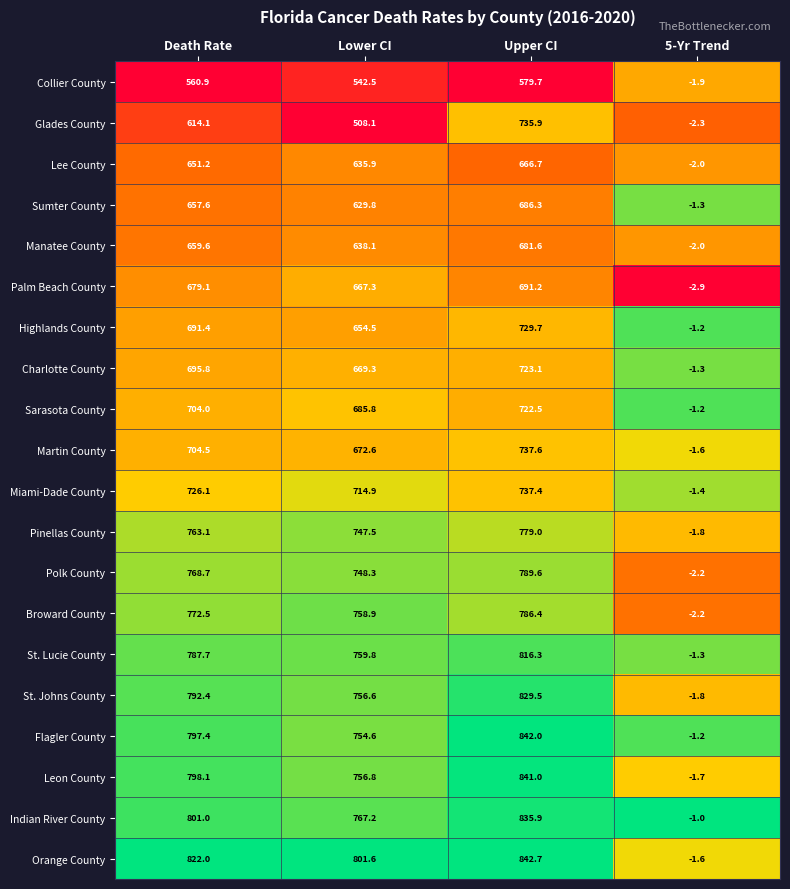

The Charlotte County series shows 260.0 at Death Rate. True or false?

False